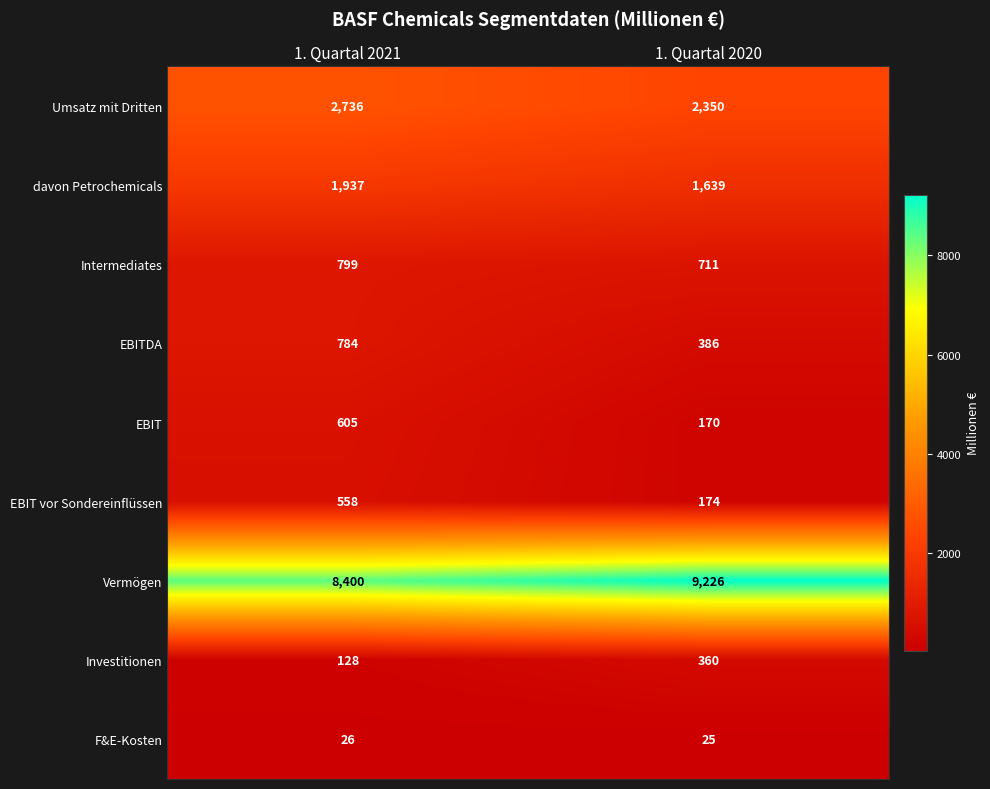

Is the value of F&E-Kosten at 1. Quartal 2020 greater than the value of Vermögen at 1. Quartal 2020?

No